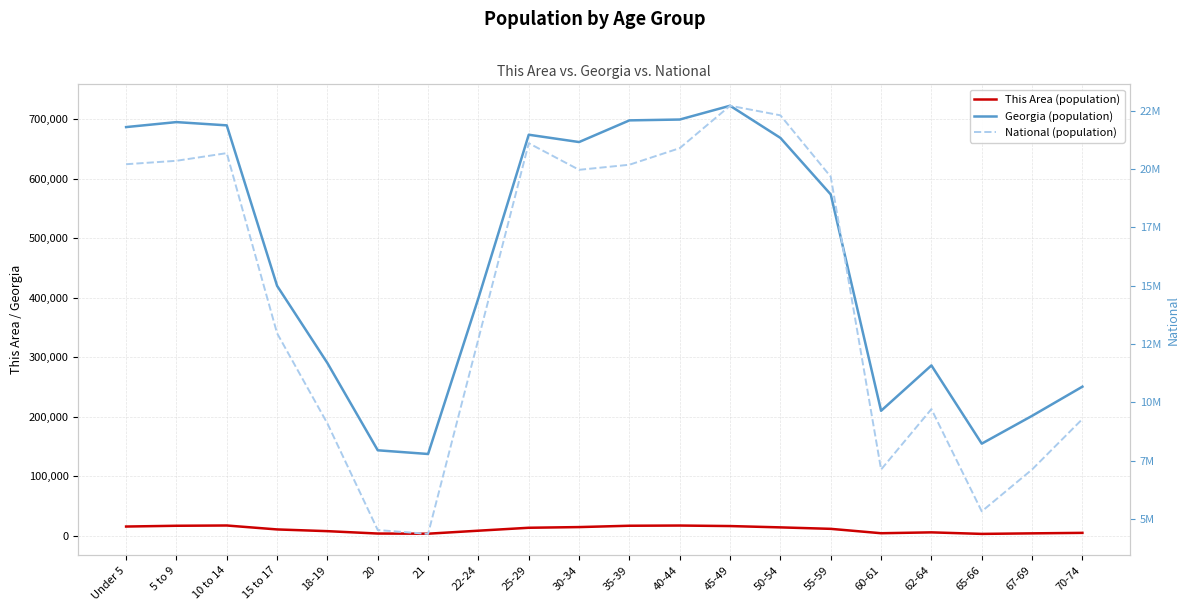

Does the chart have visible grid lines?

Yes